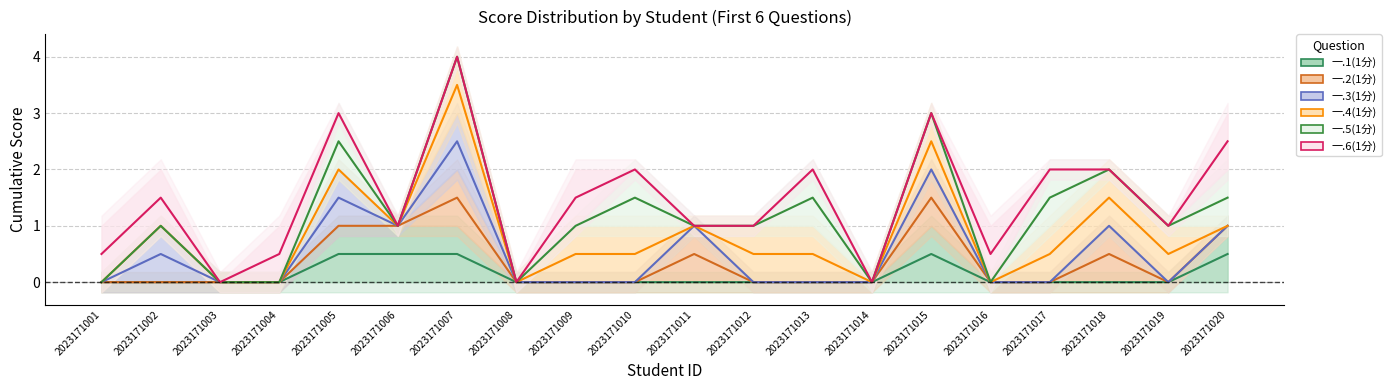

At which label does 一.4(1分) reach its minimum?

2023171001